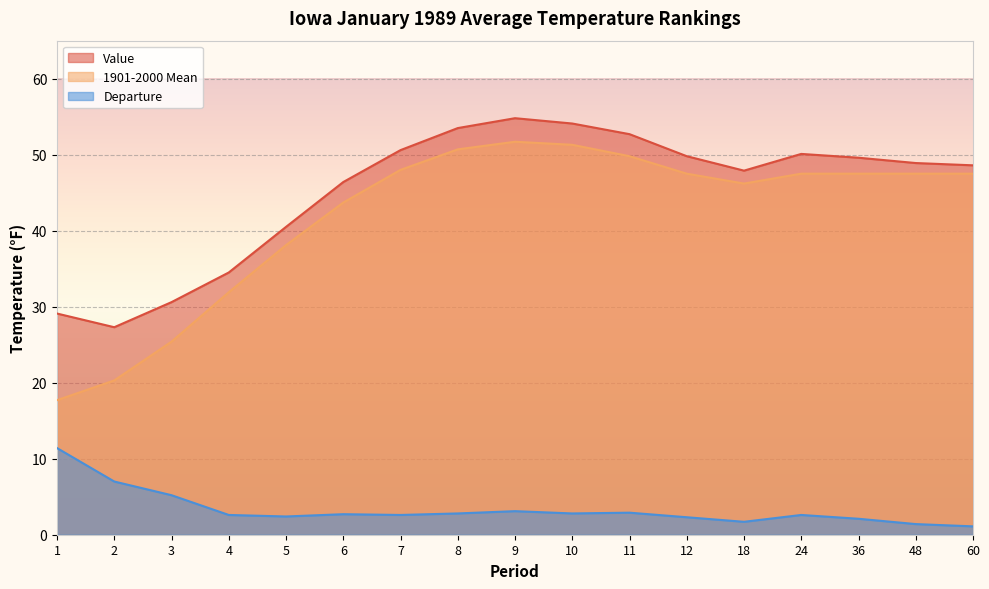

At which label does 1901-2000 Mean reach its peak?

9